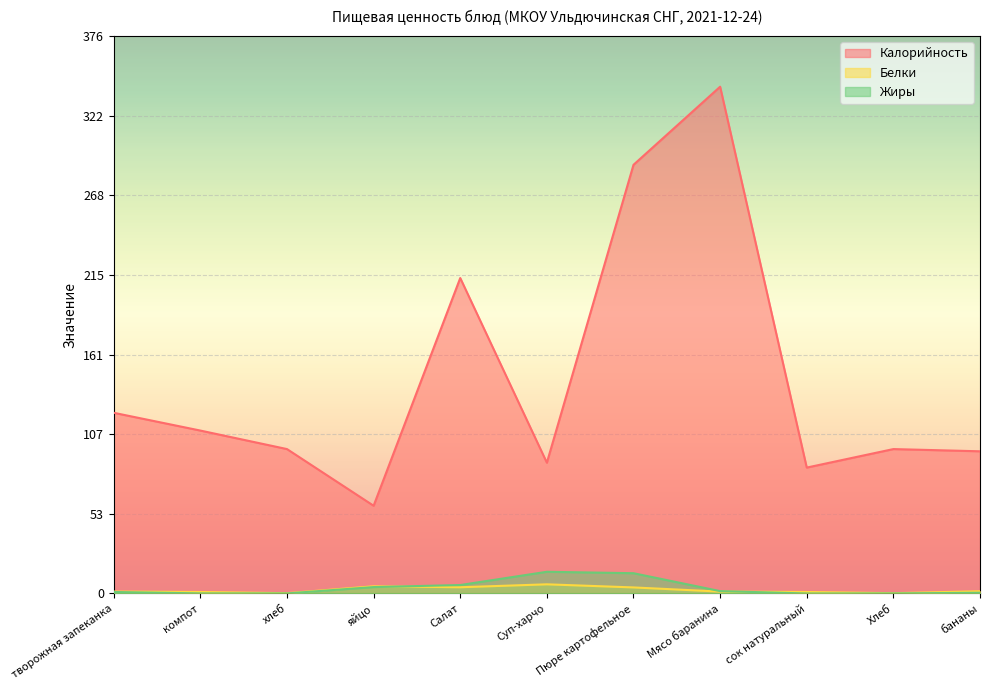

What value does the Жиры series have at творожная запеканка?

1.0